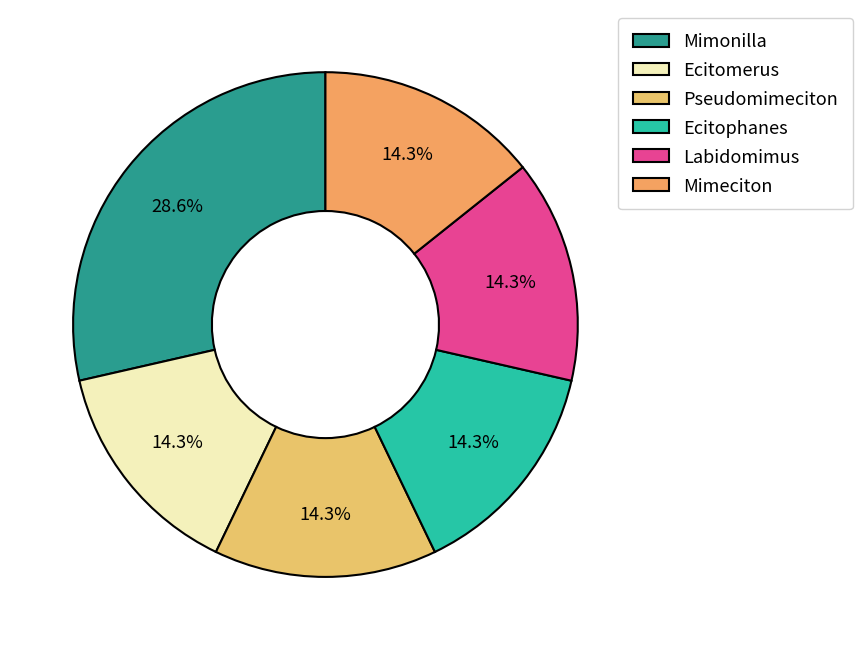

Count the number of slices in the pie.

6